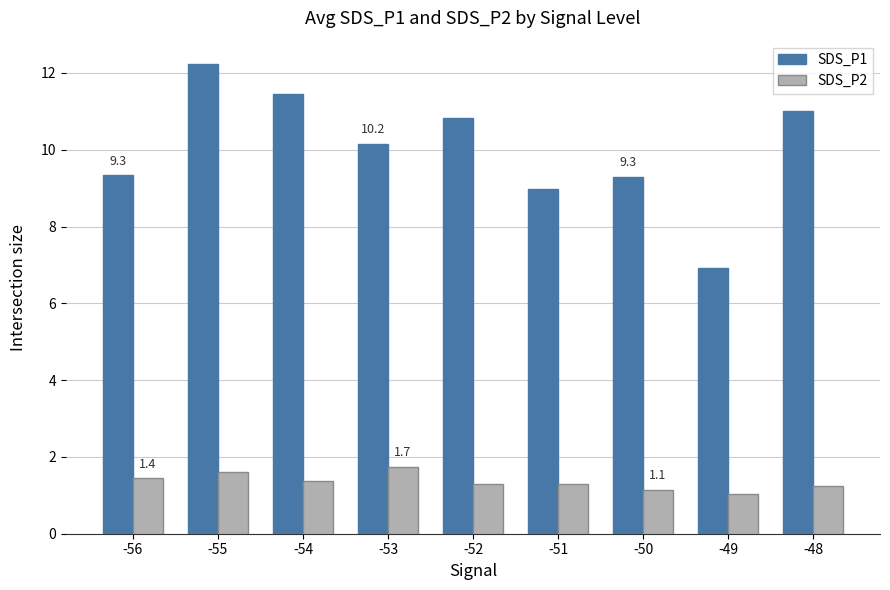

What is the minimum value shown in the chart?

1.0